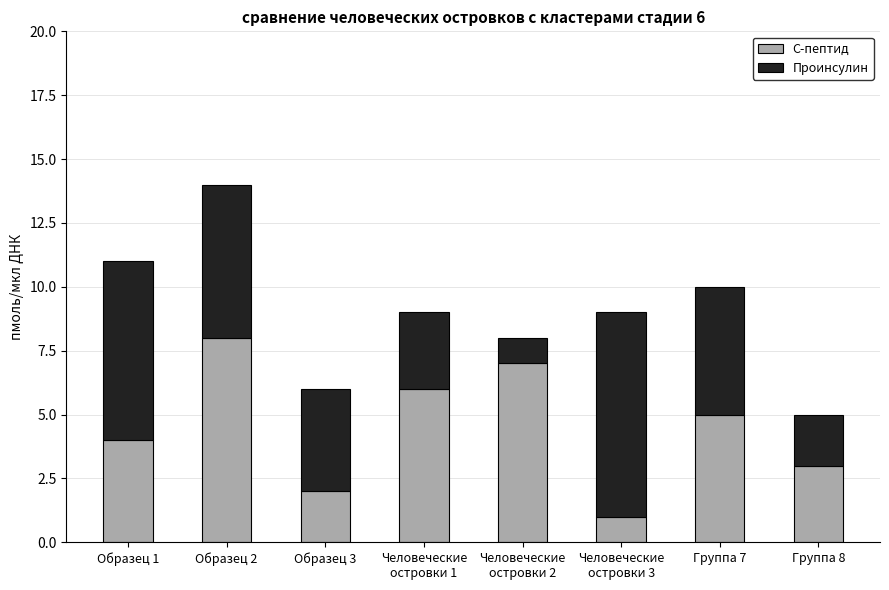

At which category is the sum across all series the highest?

Образец 2